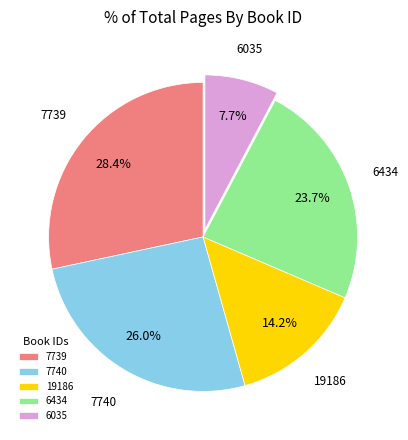

Which category has the biggest portion of the pie?

7739